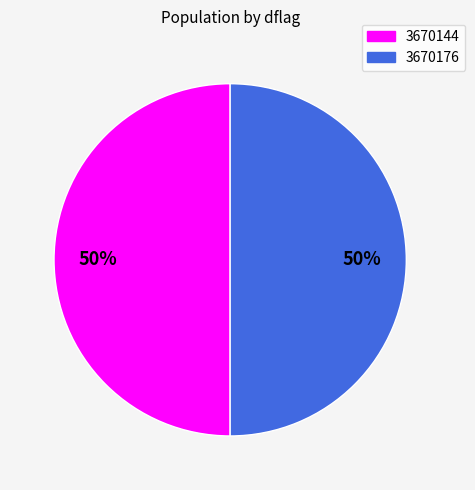

Combined, do 3670176 and 3670144 account for over 50%?

Yes